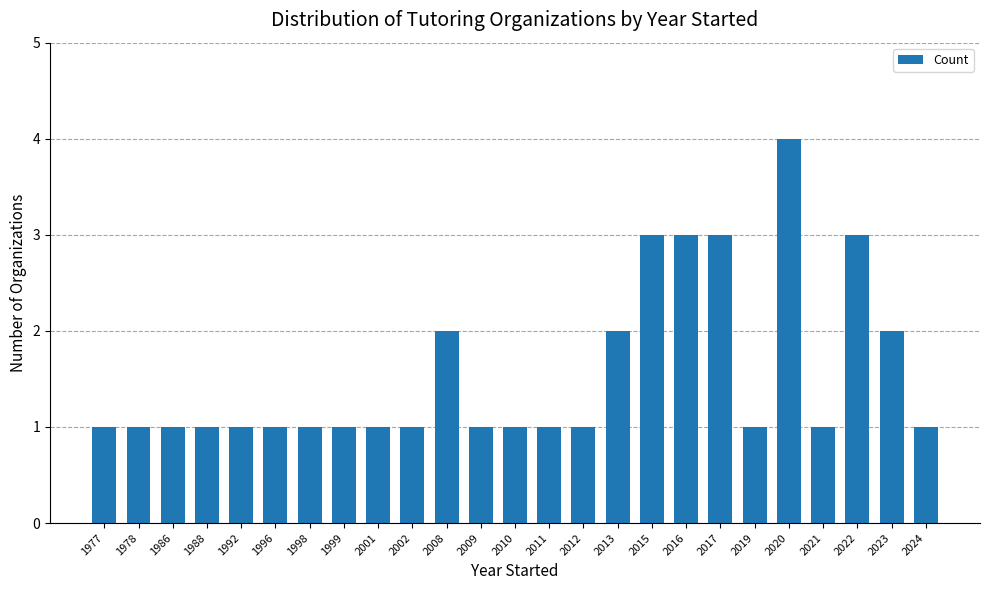

Reading left to right, what are all the values shown in this chart?

1	1	1	1	1	1	1	1	1	1	2	1	1	1	1	2	3	3	3	1	4	1	3	2	1